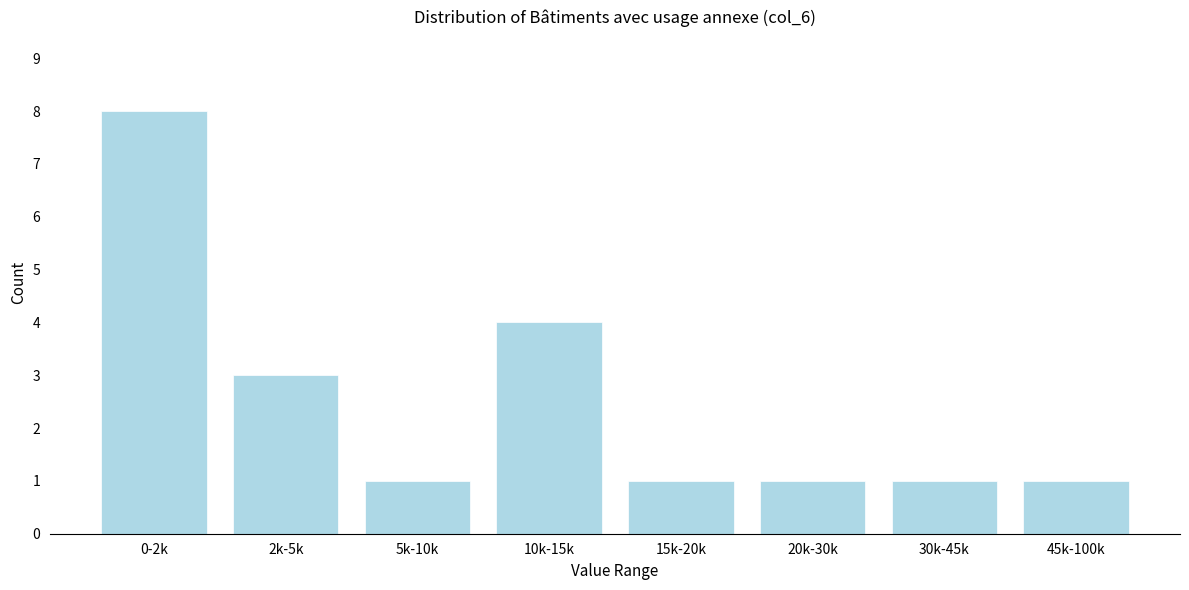

Reading left to right, extract all data points from this chart.

8	3	1	4	1	1	1	1